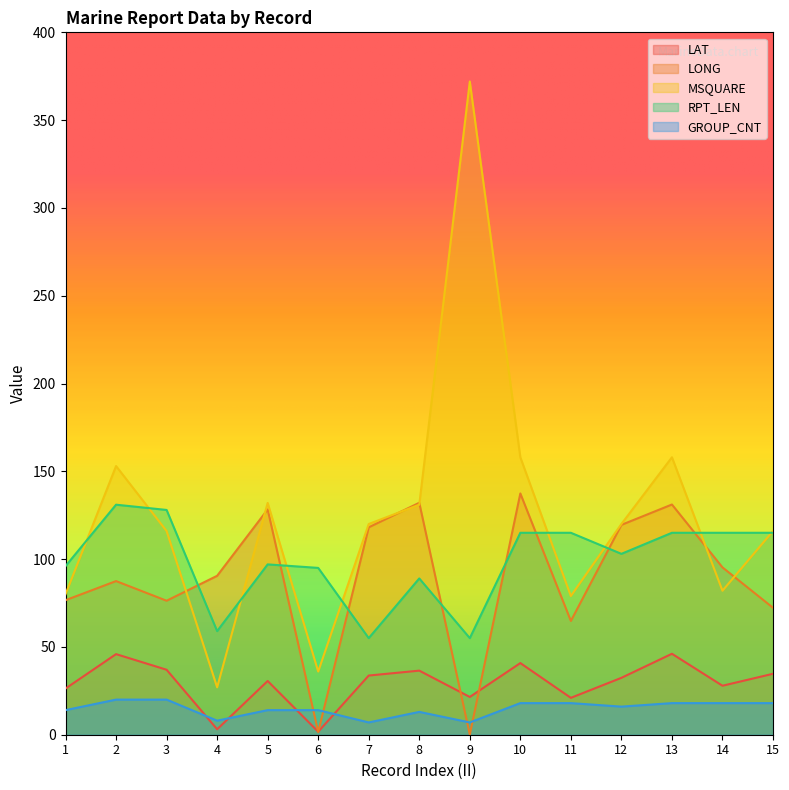

What are all the series names shown in the legend?

LAT, LONG, MSQUARE, RPT_LEN, GROUP_CNT